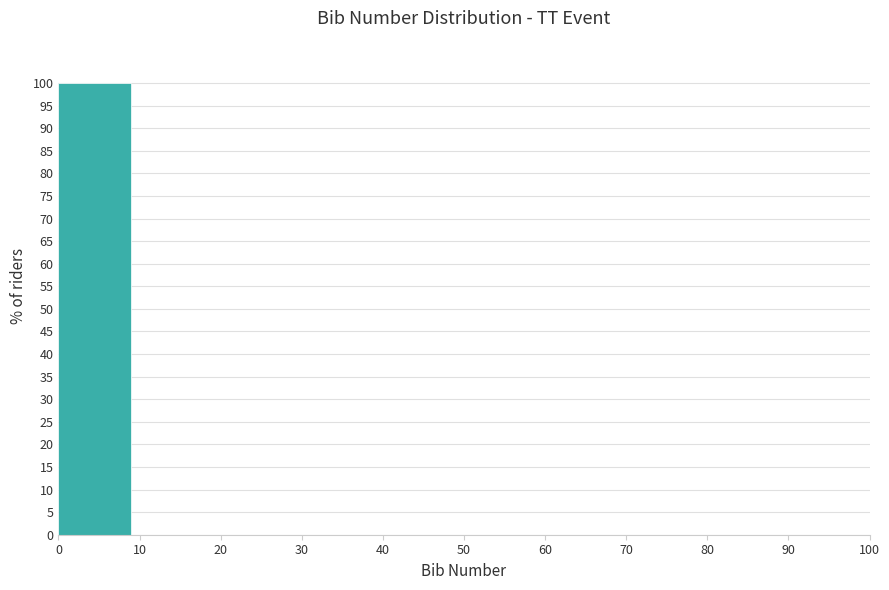

Reading left to right, transcribe this chart: for each bar, give the range it covers on the x-axis and its height. The values are not printed on the chart, so give them approximately, as read against the axis.

0 to 10: 100
10 to 20: 0
20 to 30: 0
30 to 40: 0
40 to 50: 0
50 to 60: 0
60 to 70: 0
70 to 80: 0
80 to 90: 0
90 to 100: 0